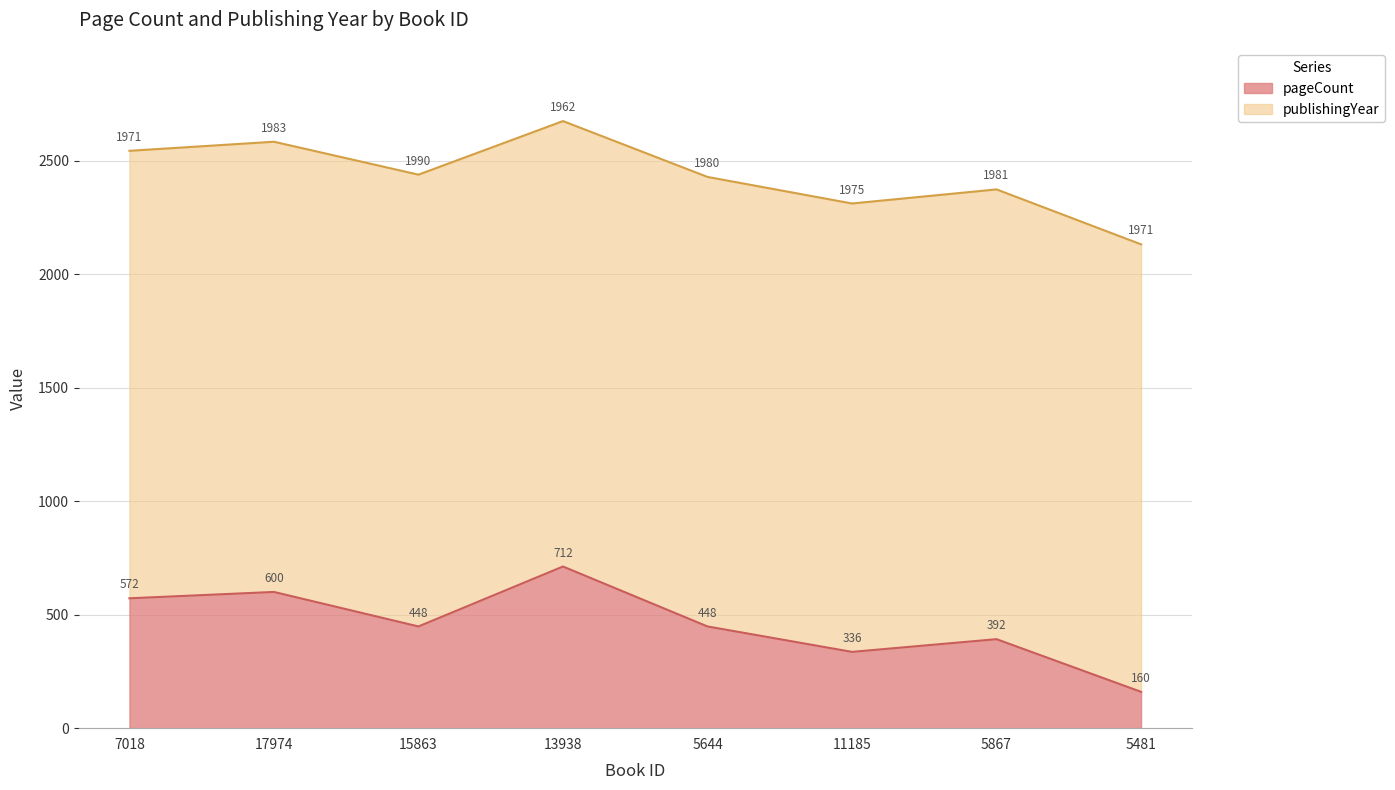

How many points are lower than both their immediate neighbors (excluding endpoints)?

2